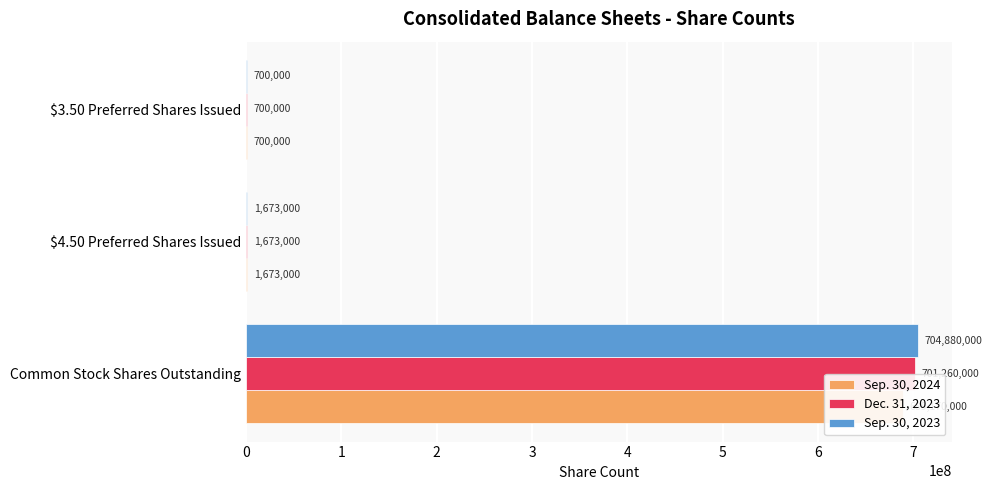

The value of Dec. 31, 2023 at 2 is 1235609. True or false?

False